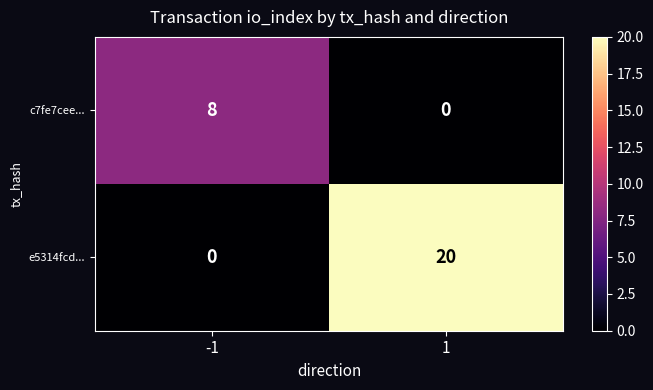

What is the sum of all c7fe7cee... values?

8